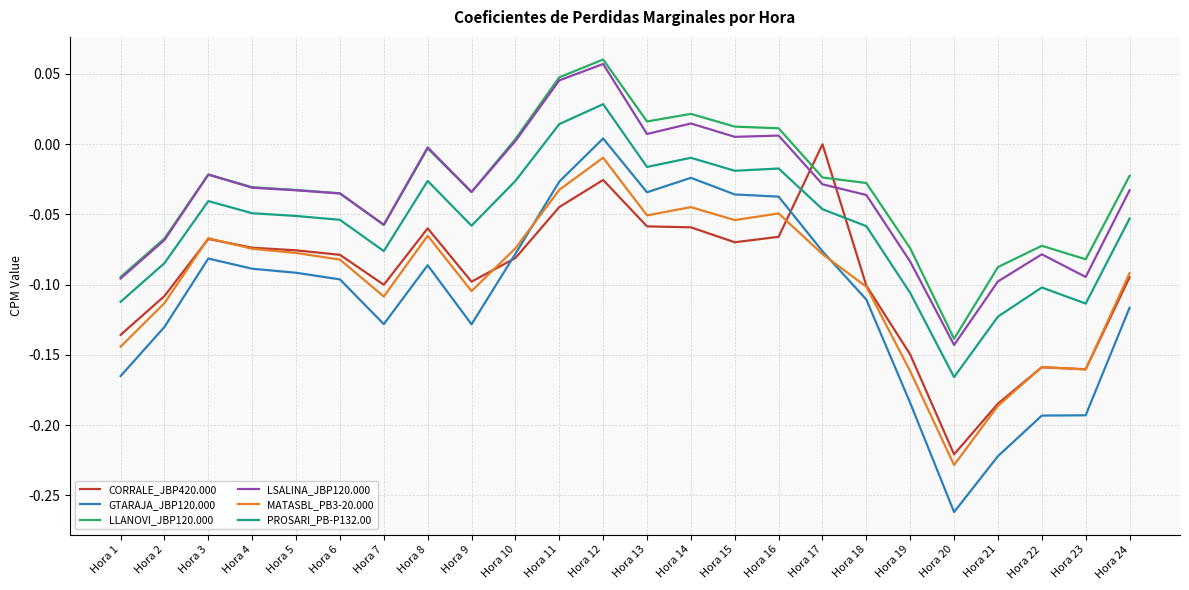

True or false: LLANOVI_JBP120.000 and GTARAJA_JBP120.000 cross at least once.

False